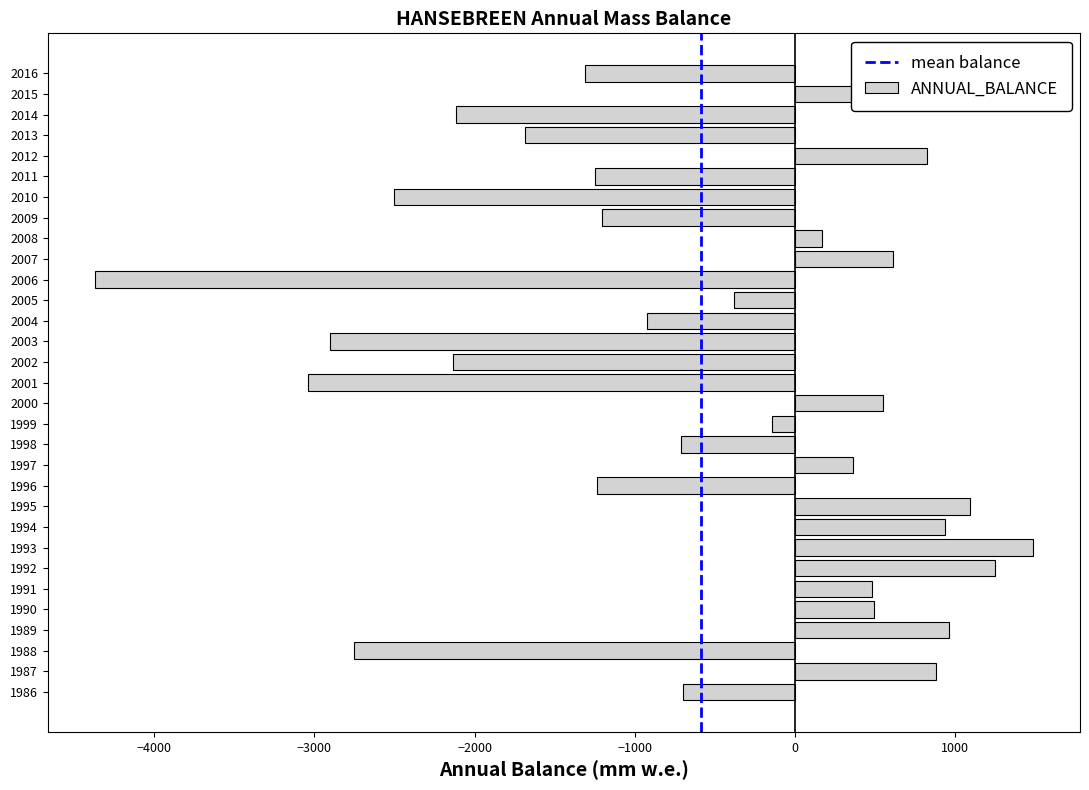

Which label corresponds to the largest value in the chart?

1993